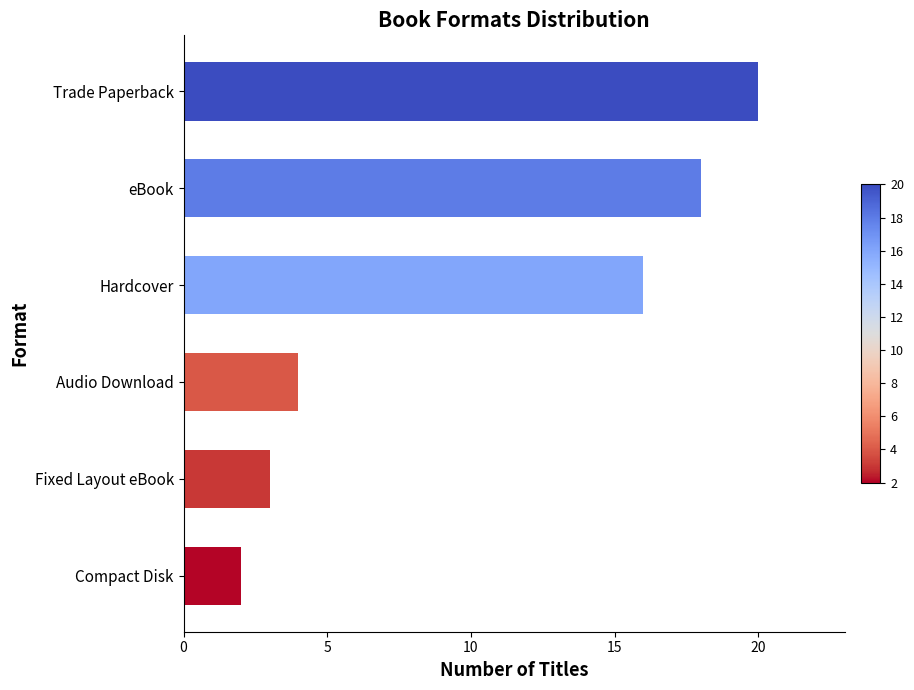

At which label is the value closest to 11?

Hardcover